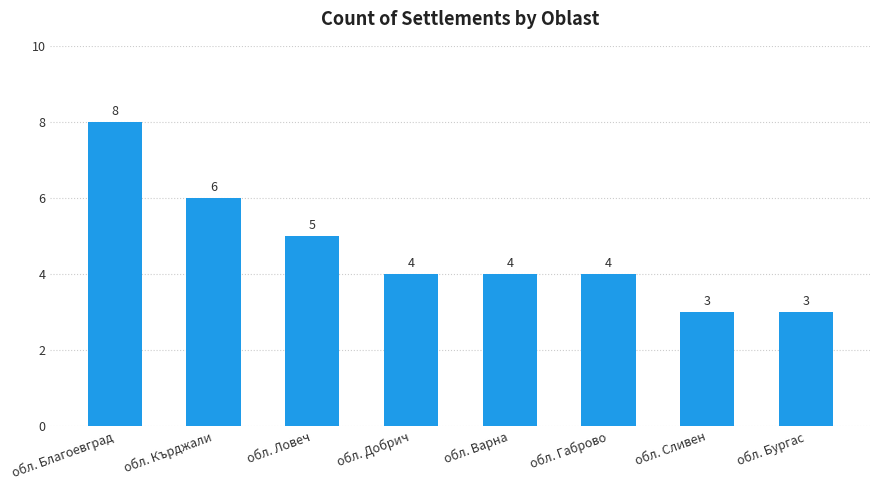

How many values are below 4?

2